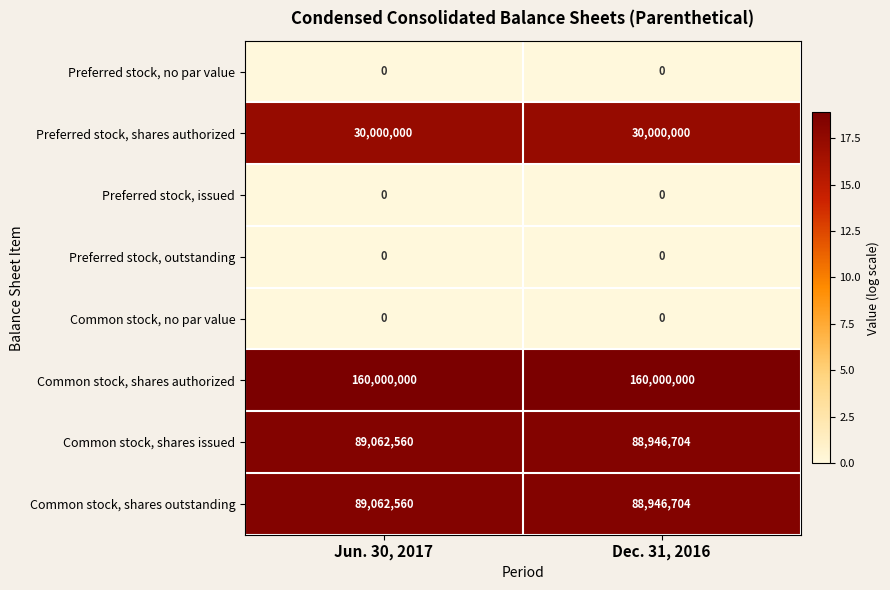

At which category is the sum across all series the highest?

Jun. 30, 2017